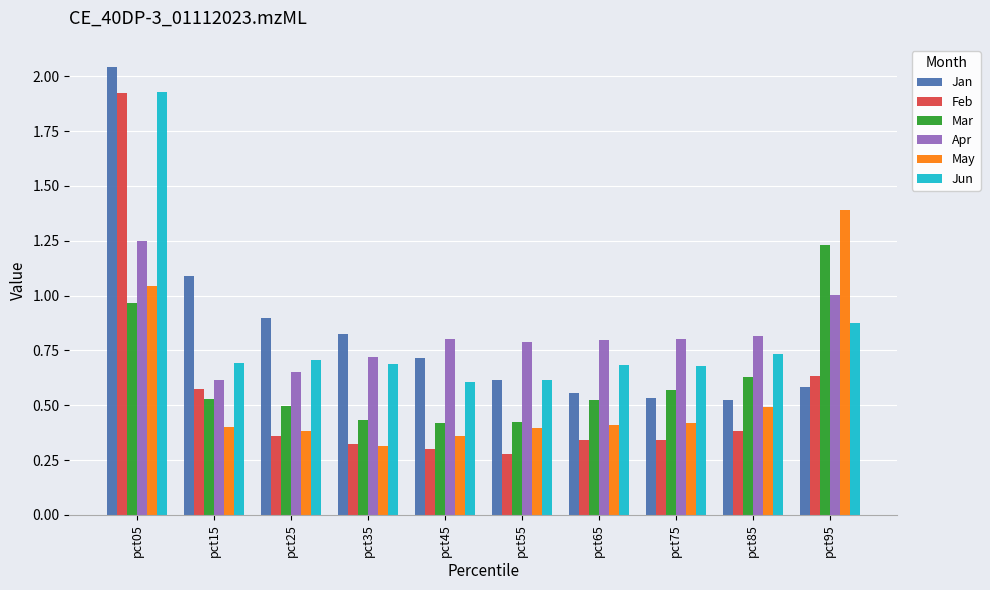

At which category is the sum across all series the highest?

pct05